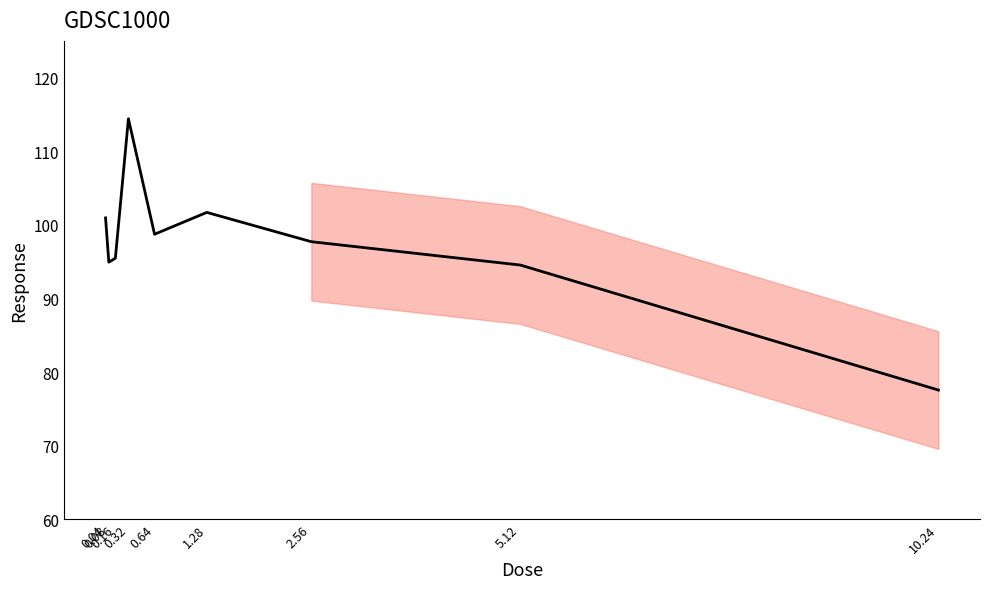

What is the difference between the second highest and minimum values?

24.1